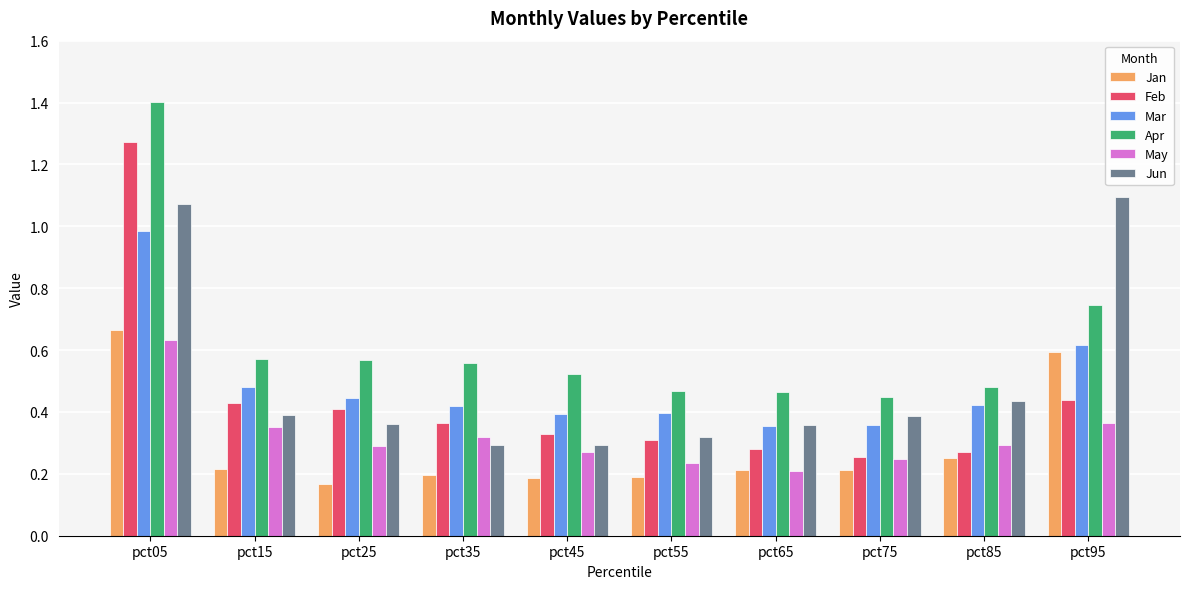

What are all the series names shown in the legend?

Jan, Feb, Mar, Apr, May, Jun